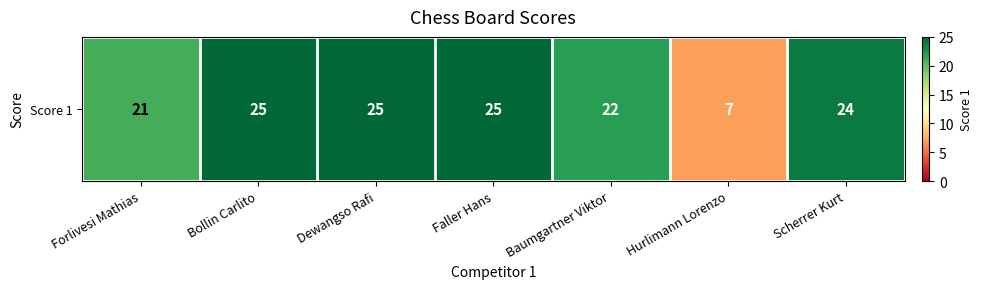

Is it true that the value at Baumgartner Viktor is 10?

False